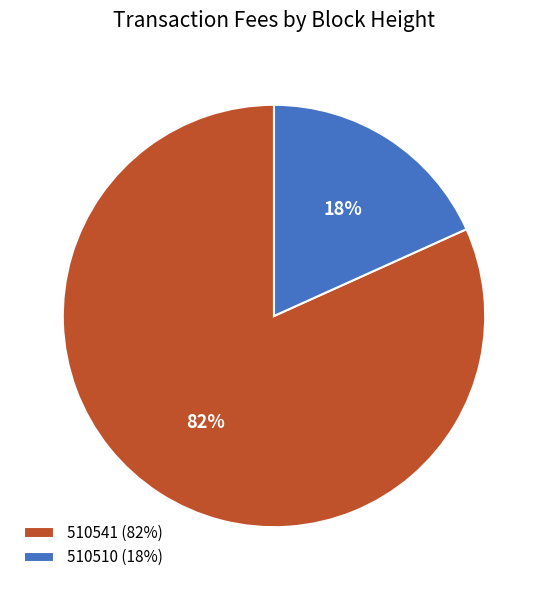

To the nearest percent, what is the combined percentage of 510510 and 510541?

100%